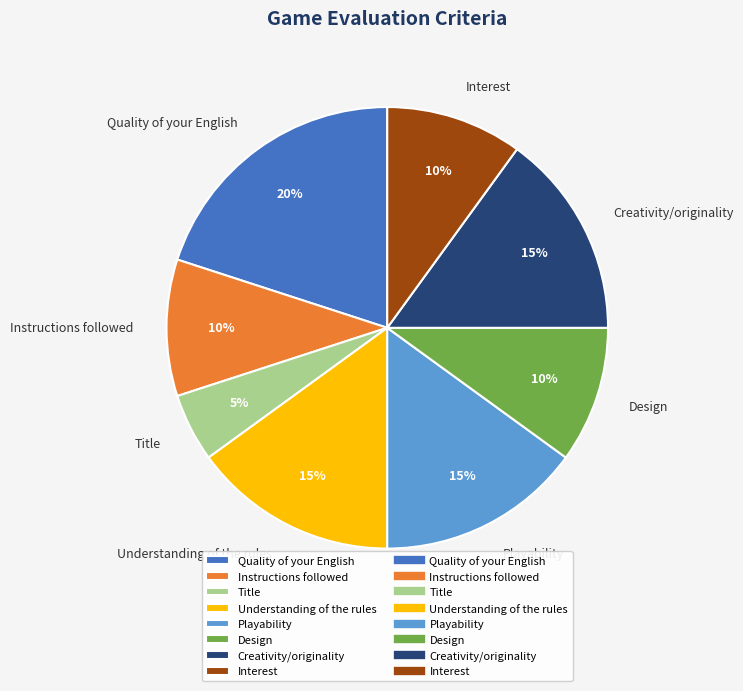

What is the smallest slice in the pie chart?

Title